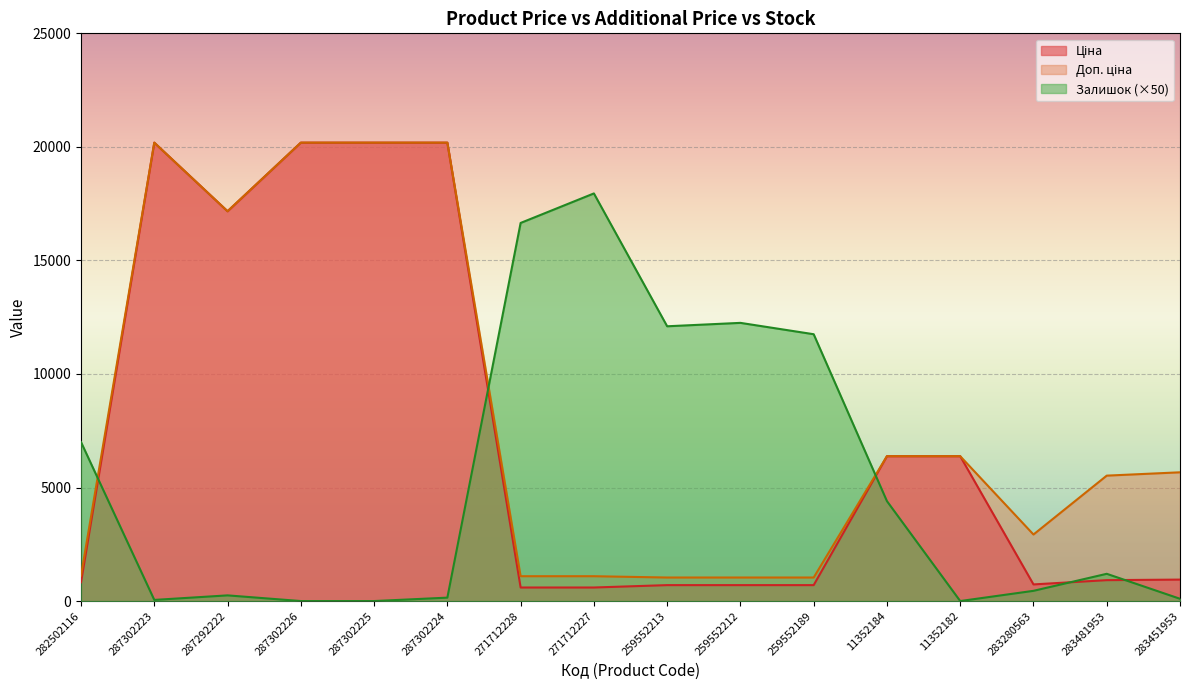

Which series has the largest range (max minus min)?

Ціна